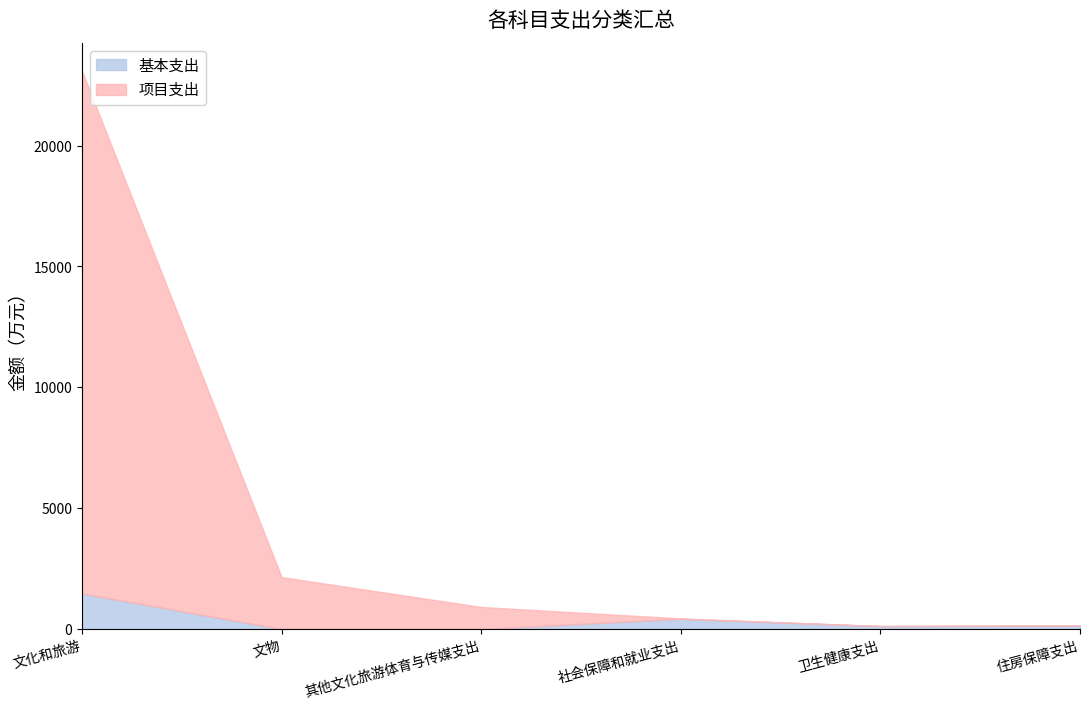

What is the total value across all series at 住房保障支出?

147.5